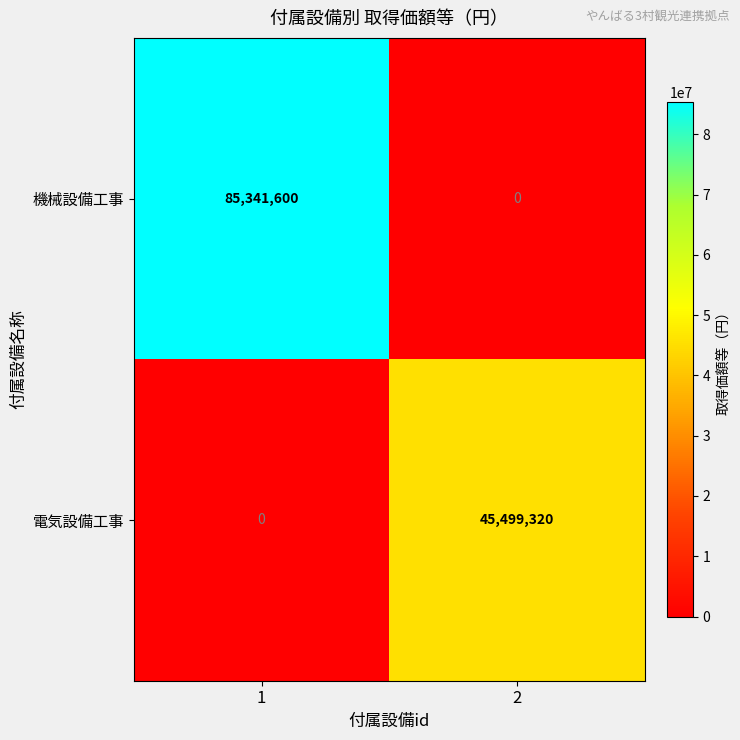

Which series has the largest total across all categories?

機械設備工事